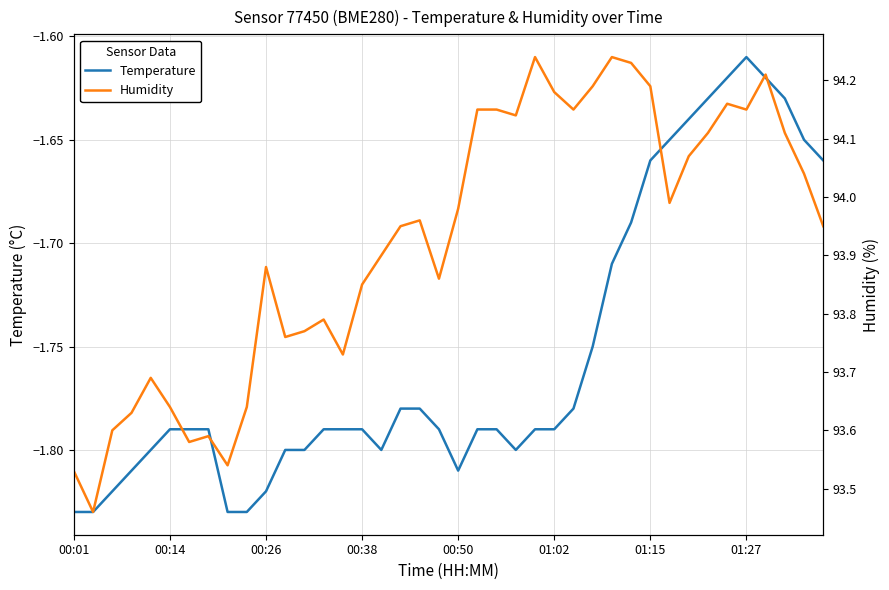

At which category is the sum across all series the highest?

36